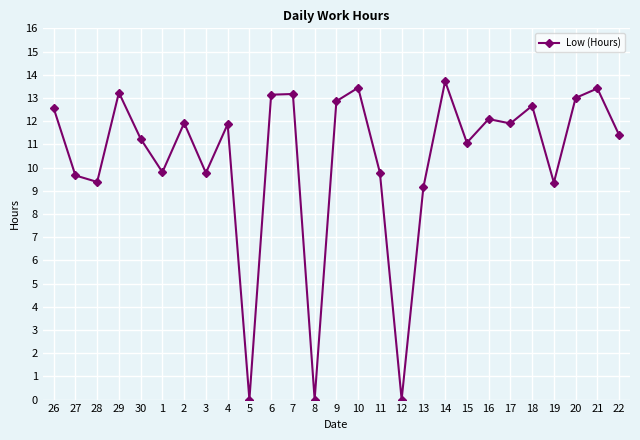

Count the number of values greater than 11.

17